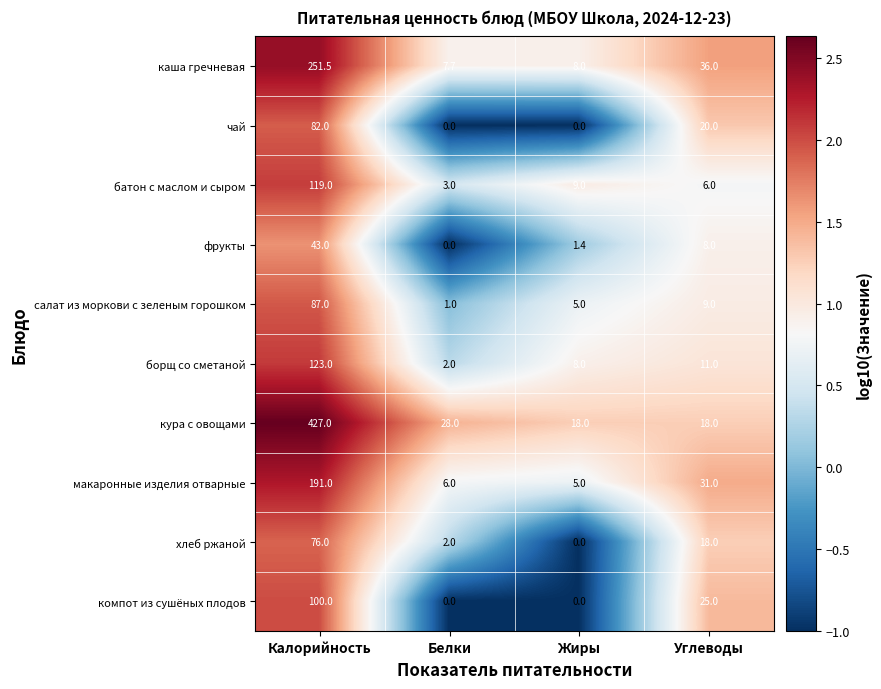

What is the sum of all компот из сушёных плодов values?

125.0